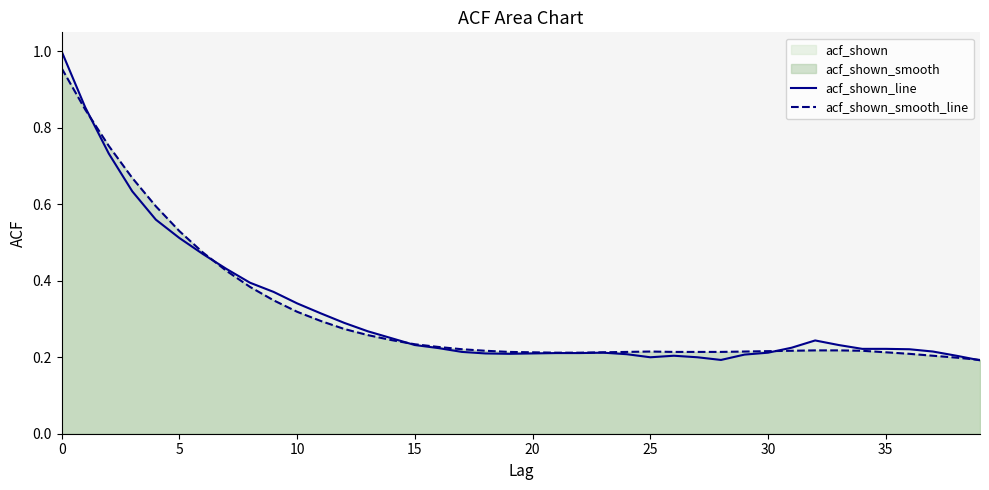

Which series has the largest range (max minus min)?

acf_shown_line